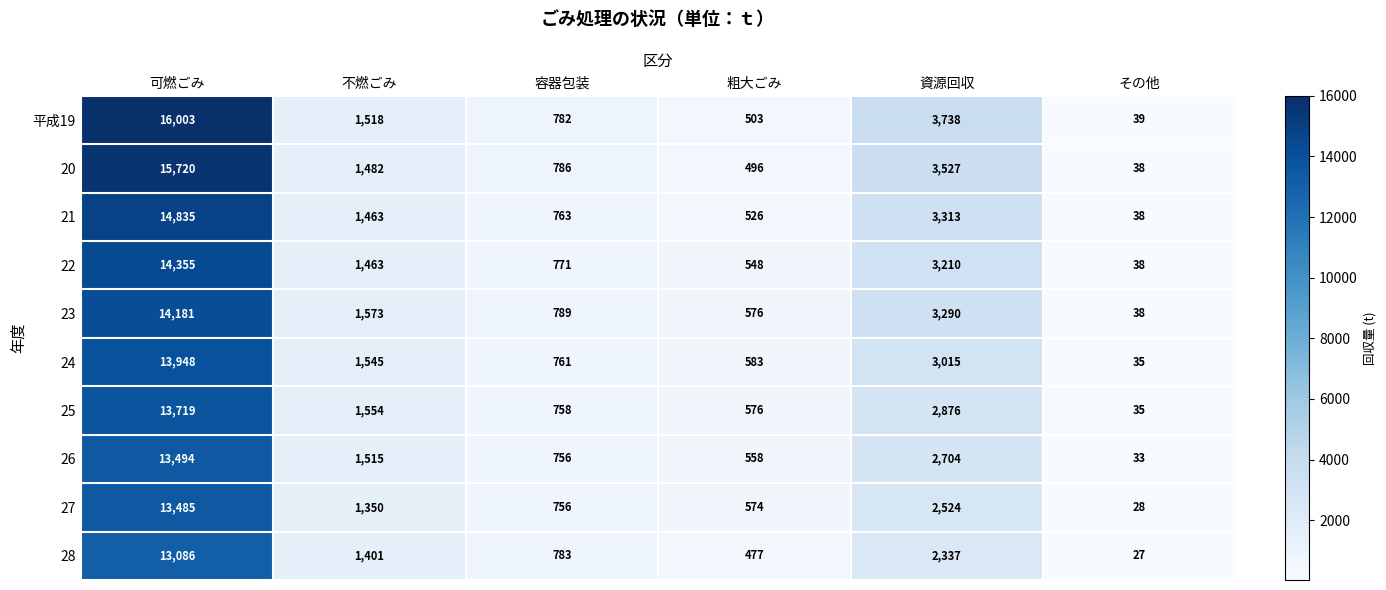

Count the number of categories in the chart.

6